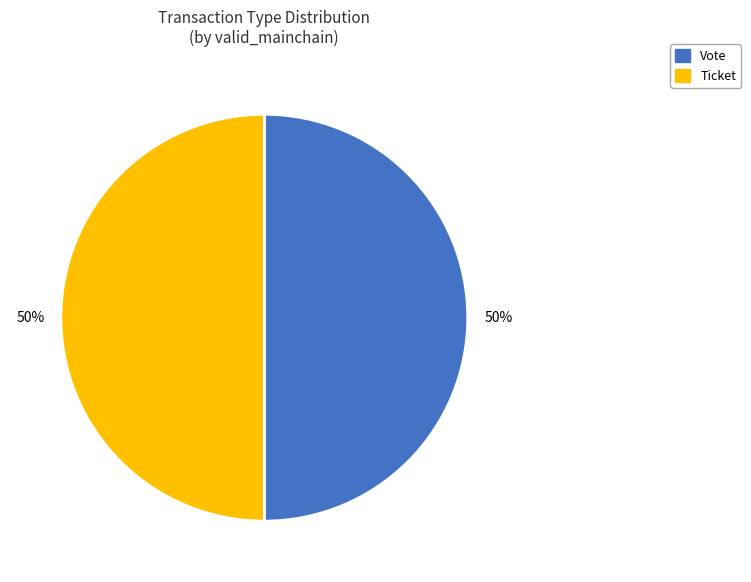

To the nearest percent, what is the average slice percentage?

50%